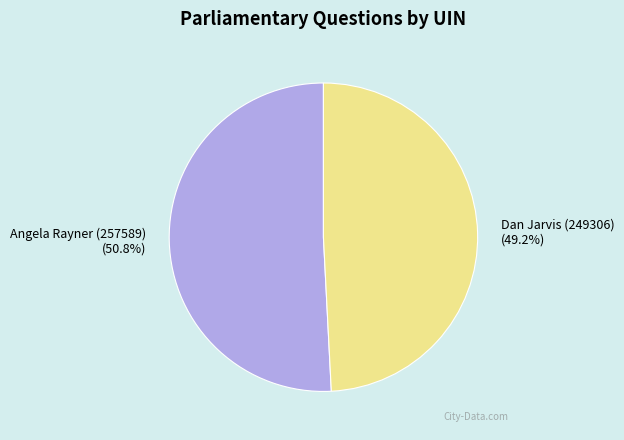

What is the smallest slice in the pie chart?

Dan Jarvis (249306)